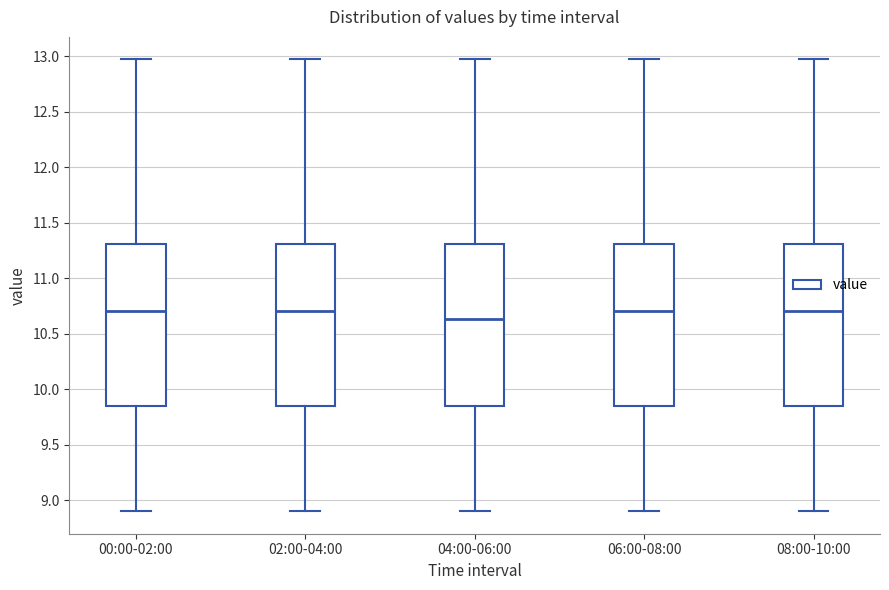

Reading left to right, read every box against the y-axis: the position of its median line, the range the box covers, and the ends of its whiskers. The values are not printed on the chart, so give them approximately, as read against the axis.

00:00-02:00: median 10.70, box 9.85 to 11.30, whiskers 8.90 to 12.95
02:00-04:00: median 10.70, box 9.85 to 11.30, whiskers 8.90 to 12.95
04:00-06:00: median 10.65, box 9.85 to 11.30, whiskers 8.90 to 12.95
06:00-08:00: median 10.70, box 9.85 to 11.30, whiskers 8.90 to 12.95
08:00-10:00: median 10.70, box 9.85 to 11.30, whiskers 8.90 to 12.95